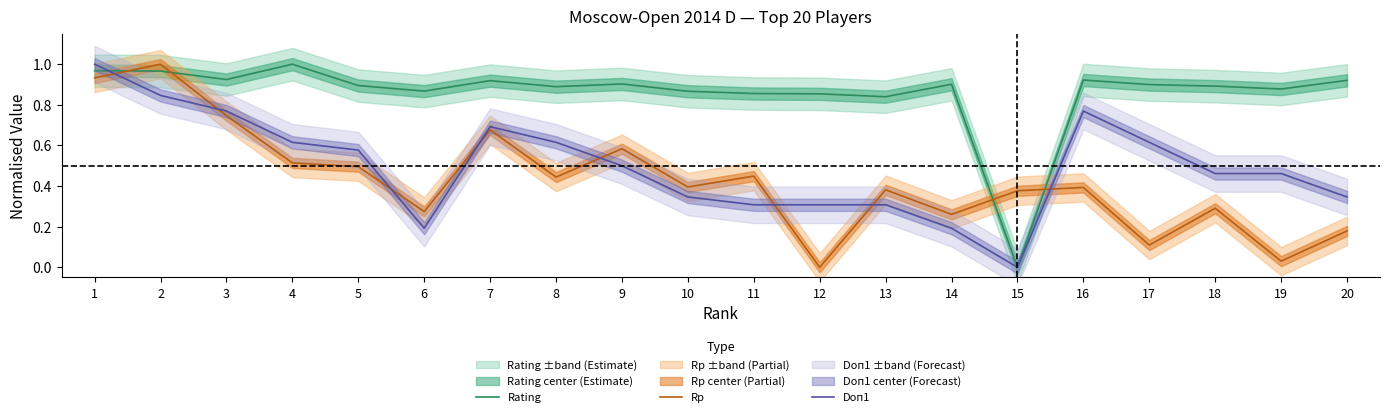

Is this an area chart (filled region under the line)?

No